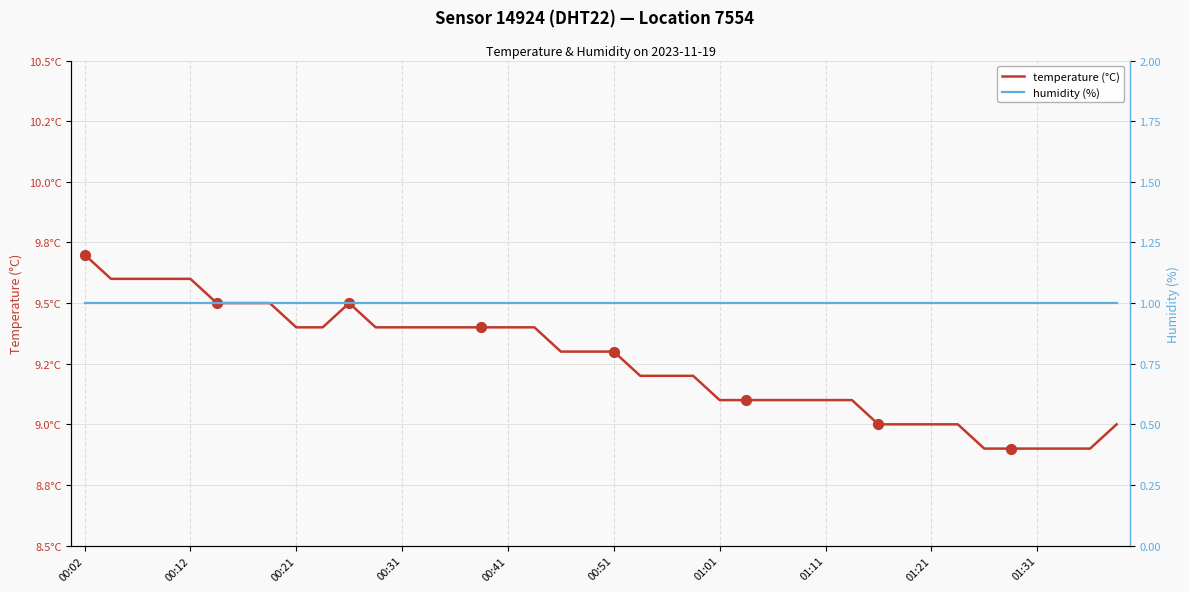

What are all the series names shown in the legend?

temperature (°C), humidity (%)